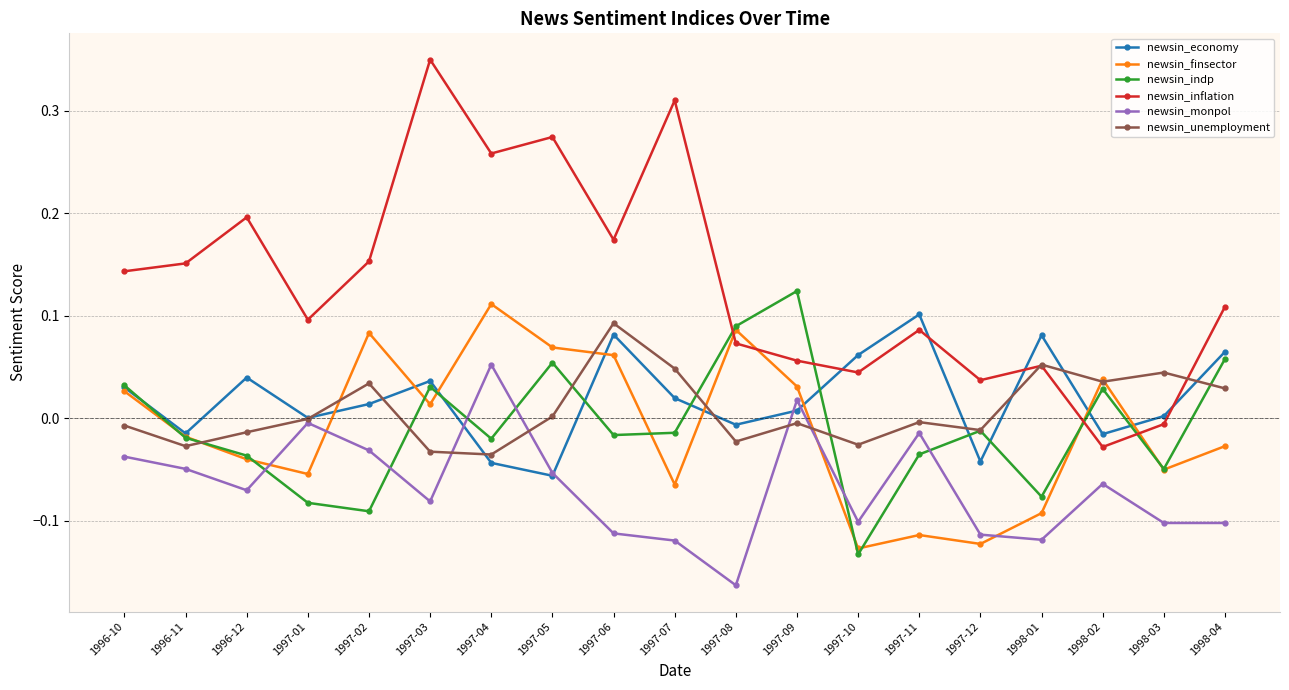

How many distinct data groups are displayed?

6